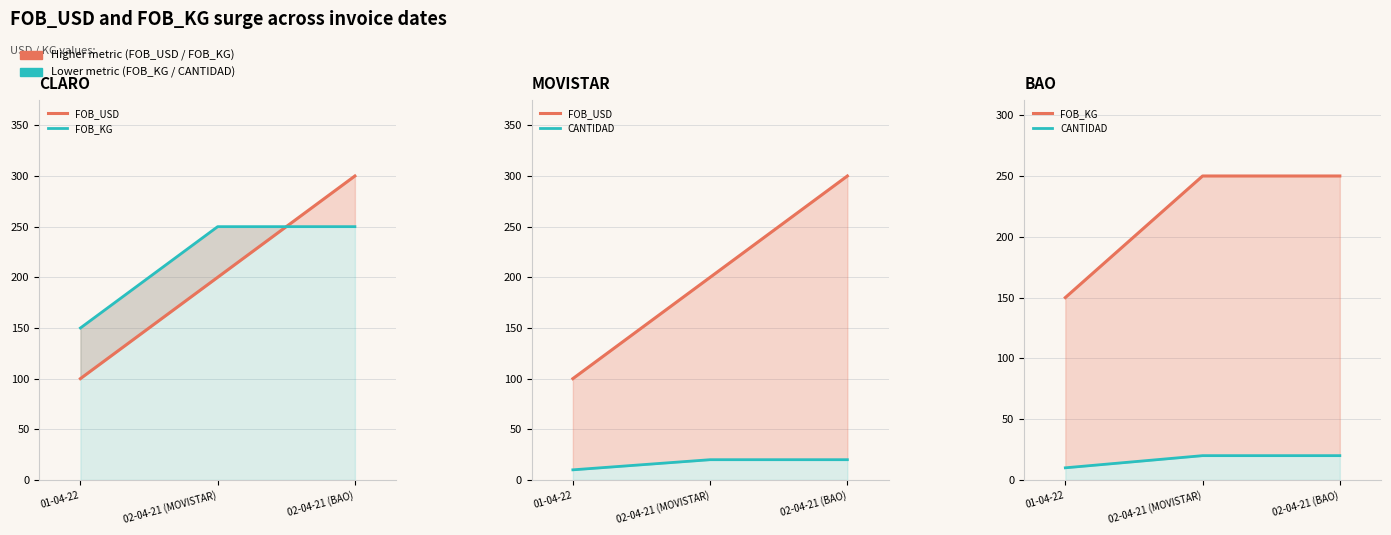

Count the number of data series in this chart.

3